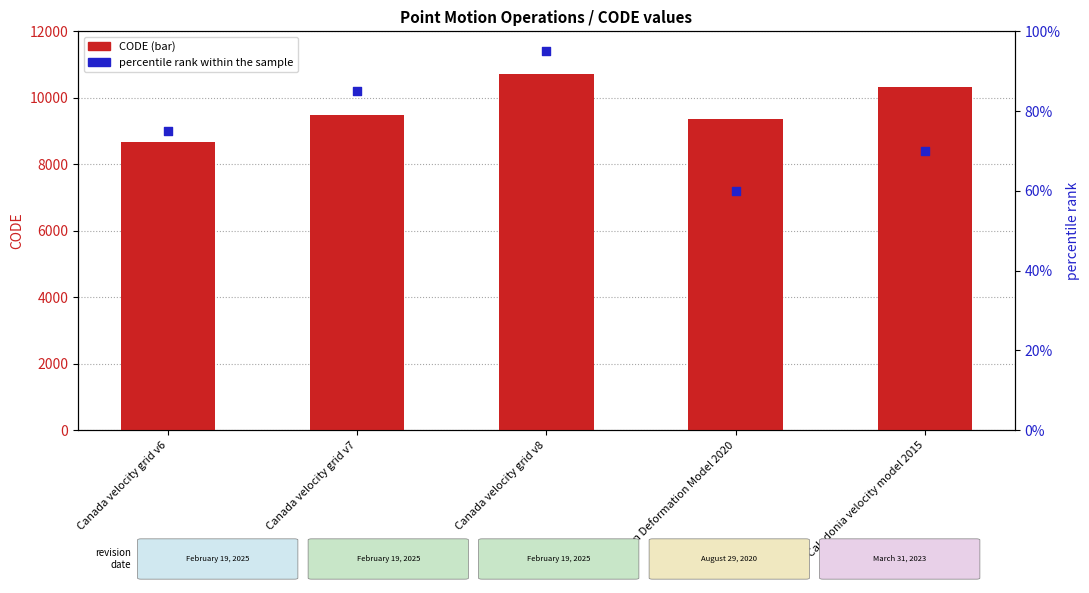

At how many categories does at least one series exceed 9598?

2